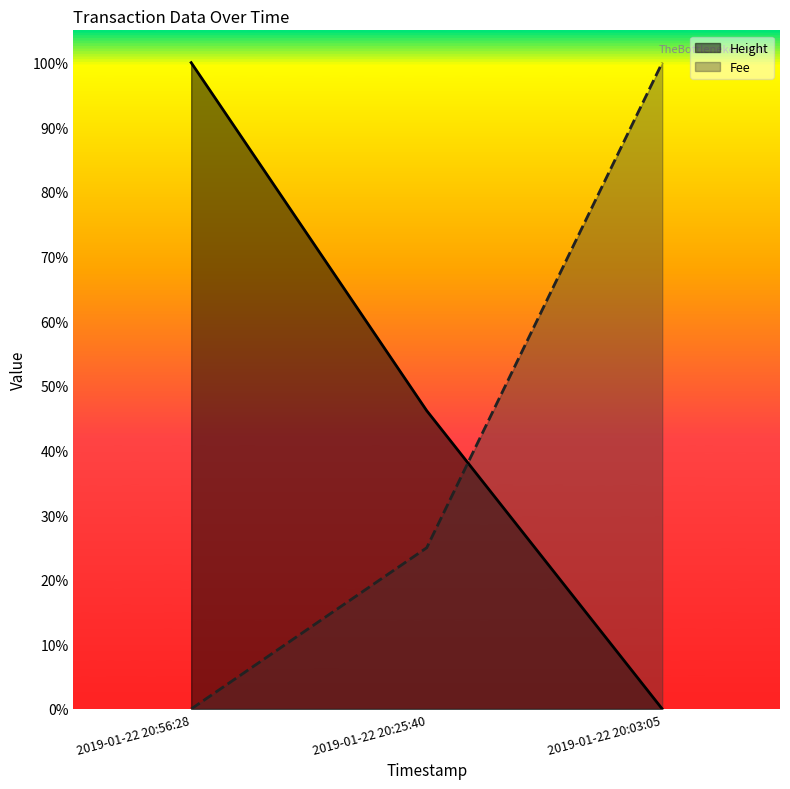

Reading right to left, transcribe all the data shown in this chart.

Height: 2019-01-22 20:03:05=0.0	2019-01-22 20:25:40=0.5	2019-01-22 20:56:28=1.0
Fee: 2019-01-22 20:03:05=1.0	2019-01-22 20:25:40=0.2	2019-01-22 20:56:28=0.0